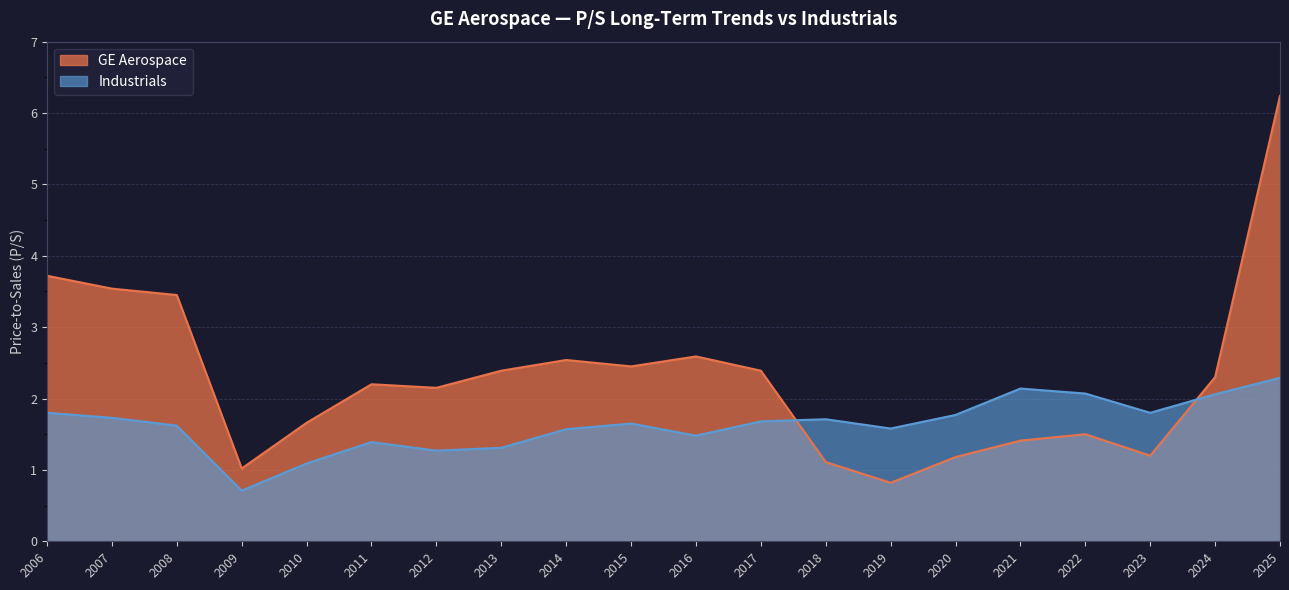

How many data points in Industrials are above 1?

19